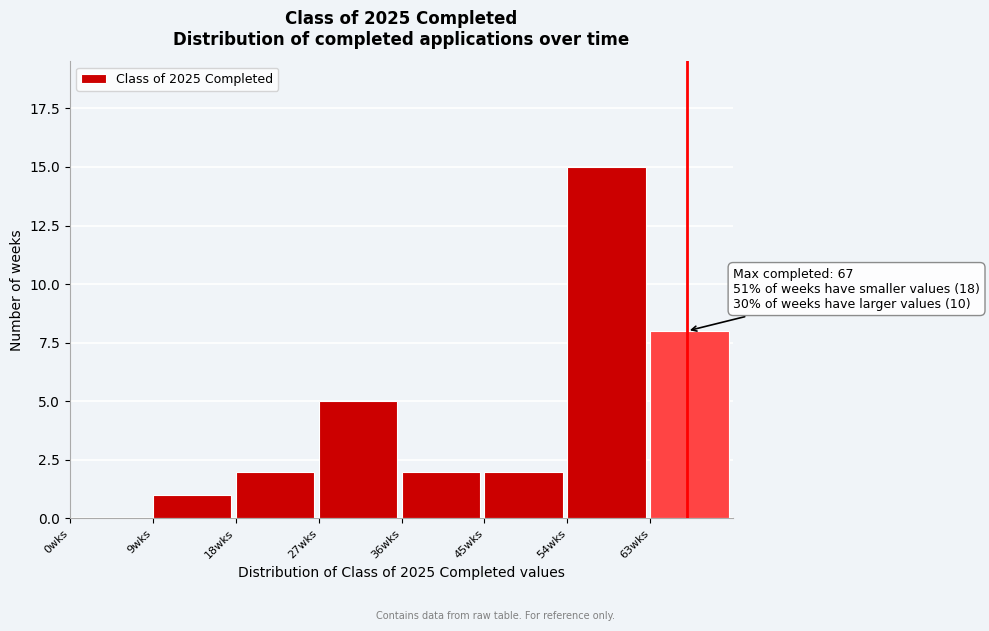

Over which range of the x-axis is the bar tallest?

54 to 63